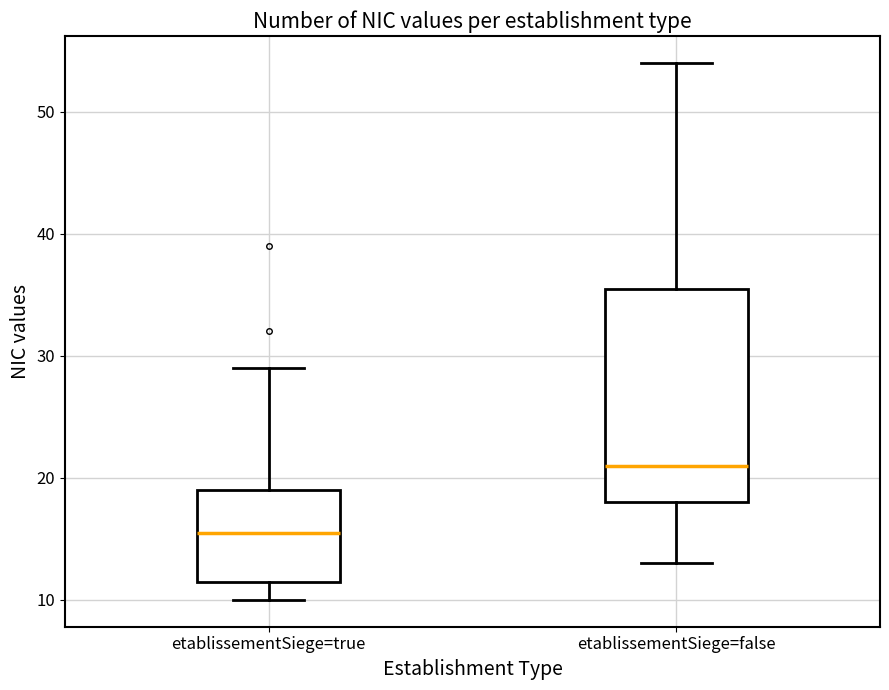

Where does the lower whisker of the box for etablissementSiege=true end on the y-axis? The values are not printed on the chart, so give them approximately, as read against the axis.

10